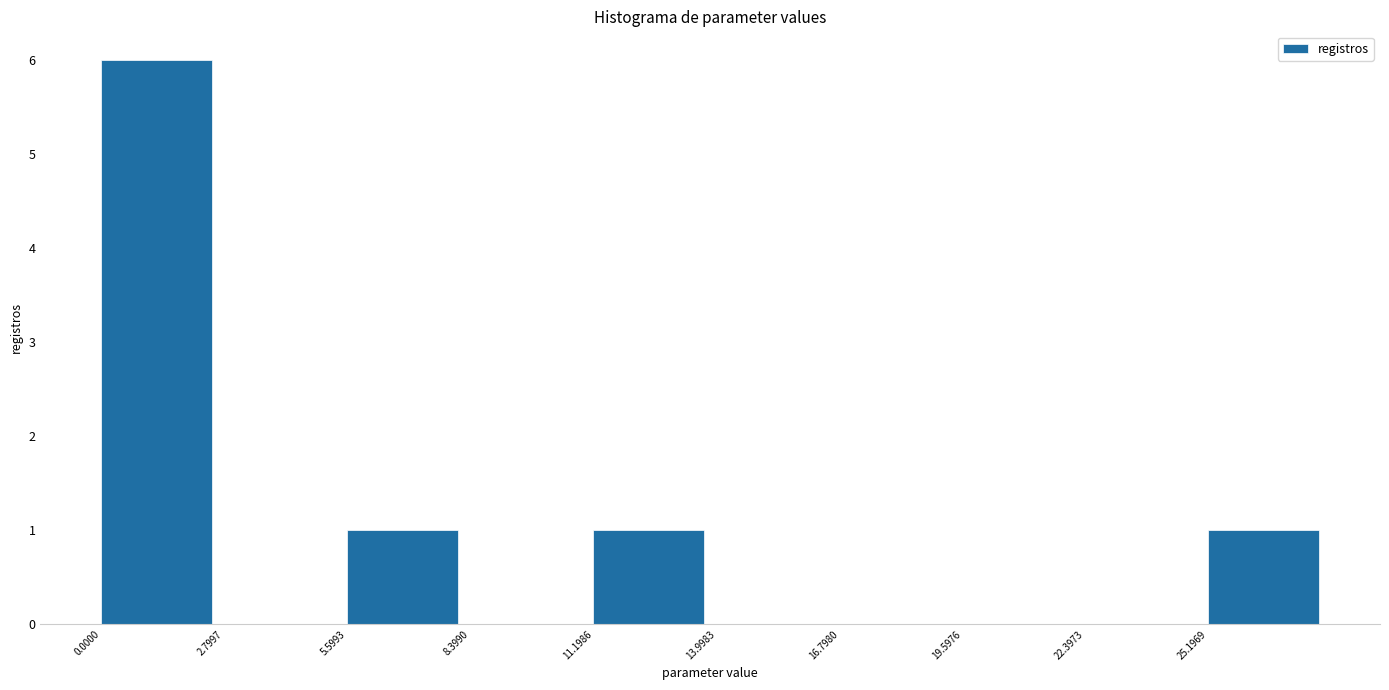

Reading left to right, list every bar in this chart as the range it spans on the x-axis followed by its height. Neither the bar edges nor the heights are printed on the chart, so give them approximately, as read against the axes.

0.0 to 3.0: 6
3.0 to 5.5: 0
5.5 to 8.5: 1
8.5 to 11.0: 0
11.0 to 14.0: 1
14.0 to 17.0: 0
17.0 to 19.5: 0
19.5 to 22.5: 0
22.5 to 25.0: 0
25.0 to 28.0: 1